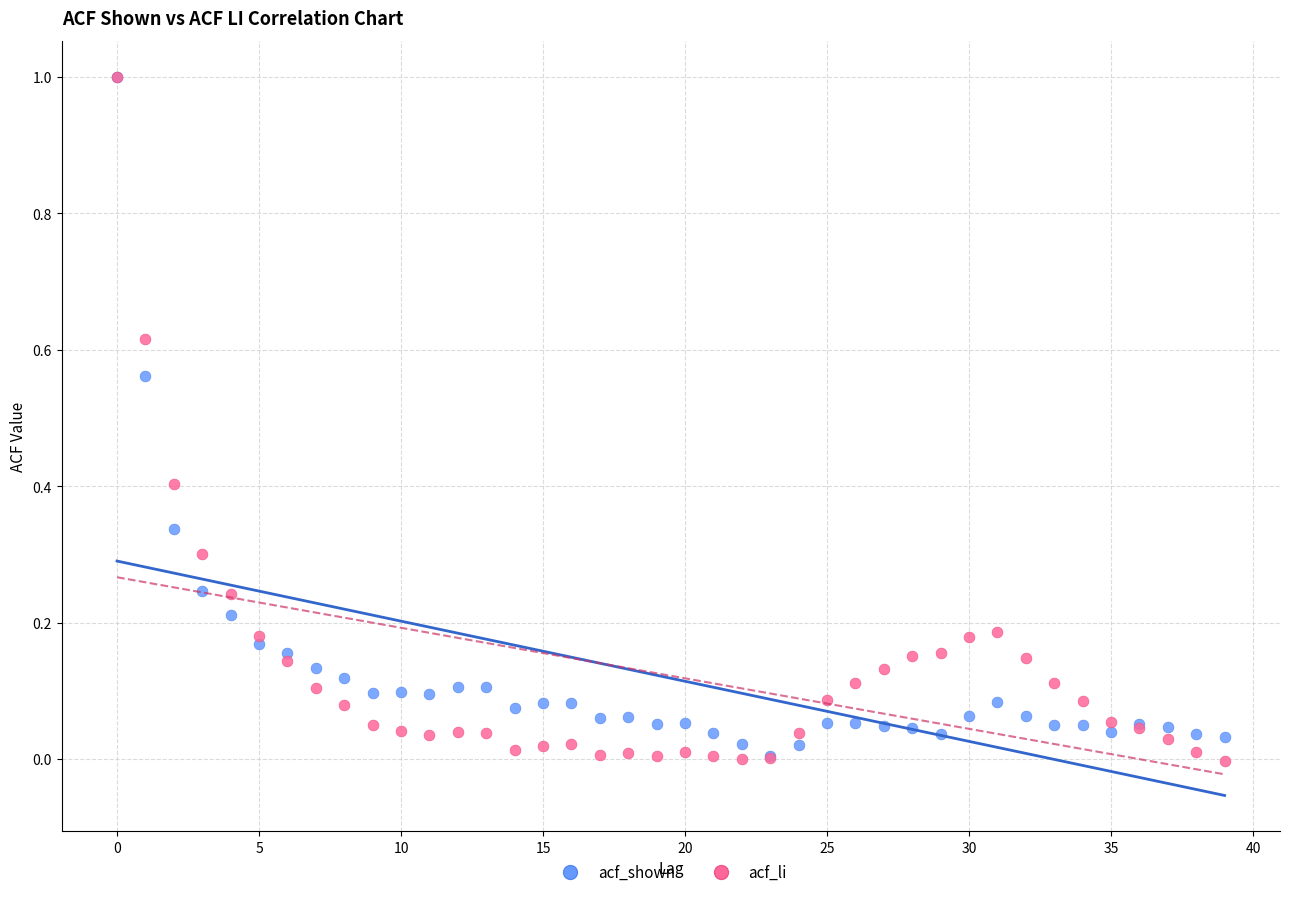

What are all the series names shown in the legend?

acf_shown, acf_li